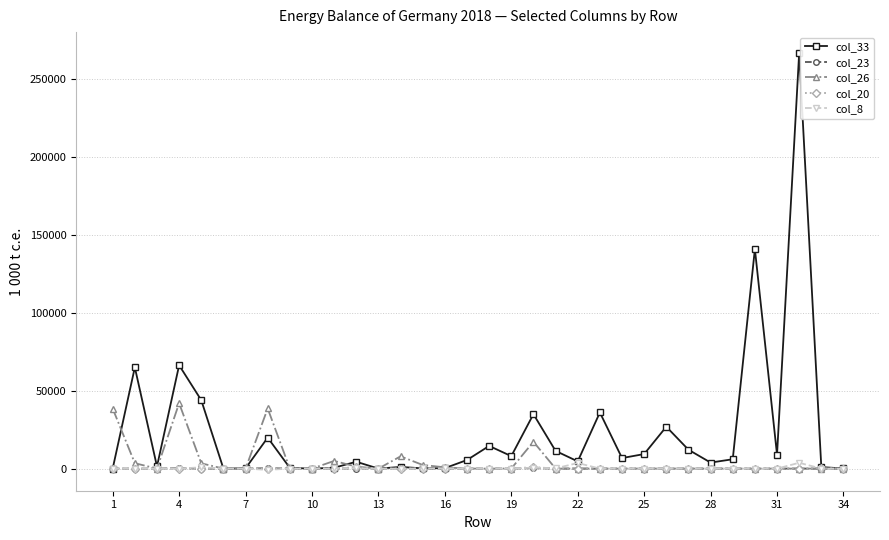

What is the maximum value shown in the chart?

266963.5